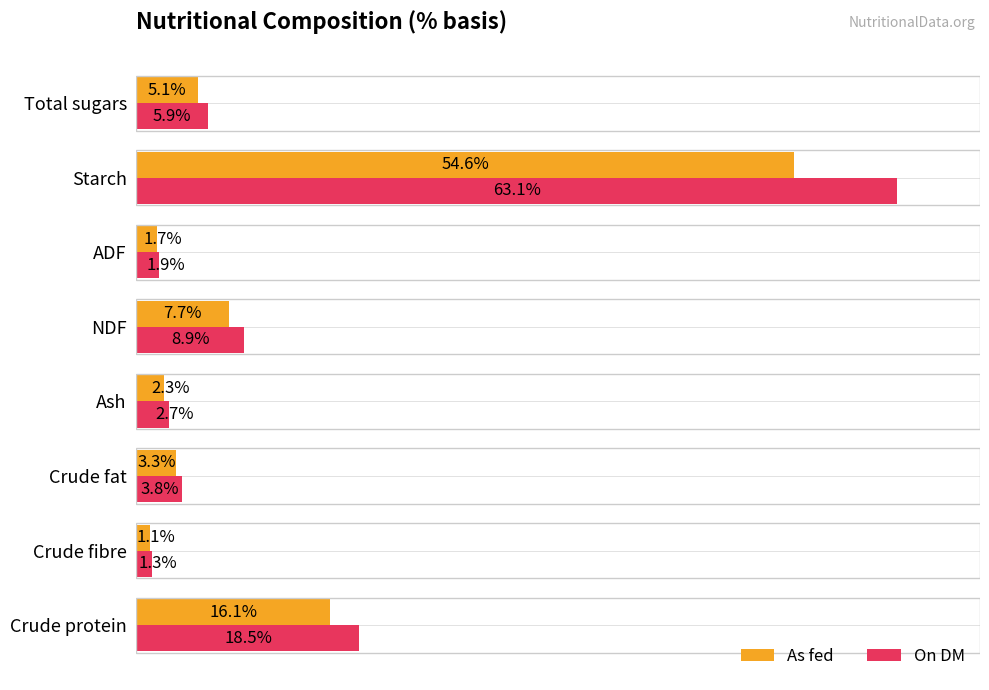

Where is On DM nearest to the value 32?

Crude protein